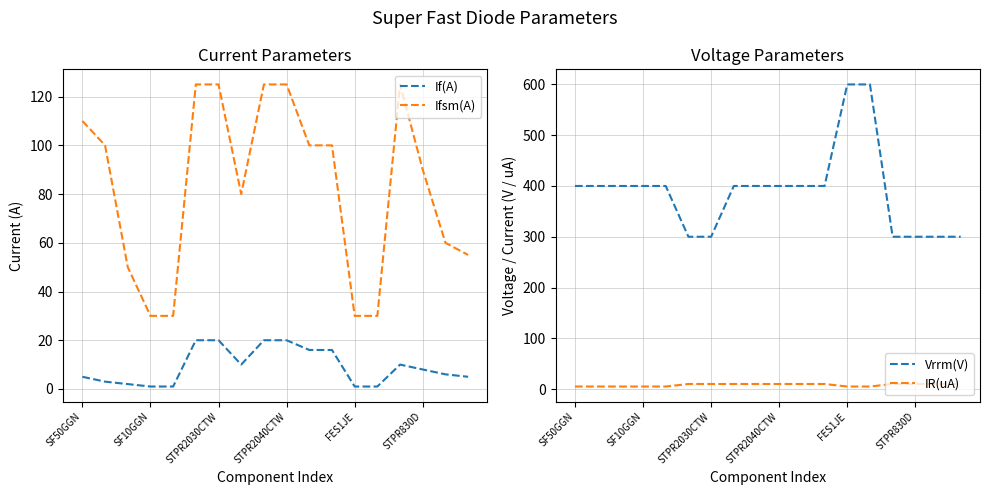

How many data points does each series have?

18